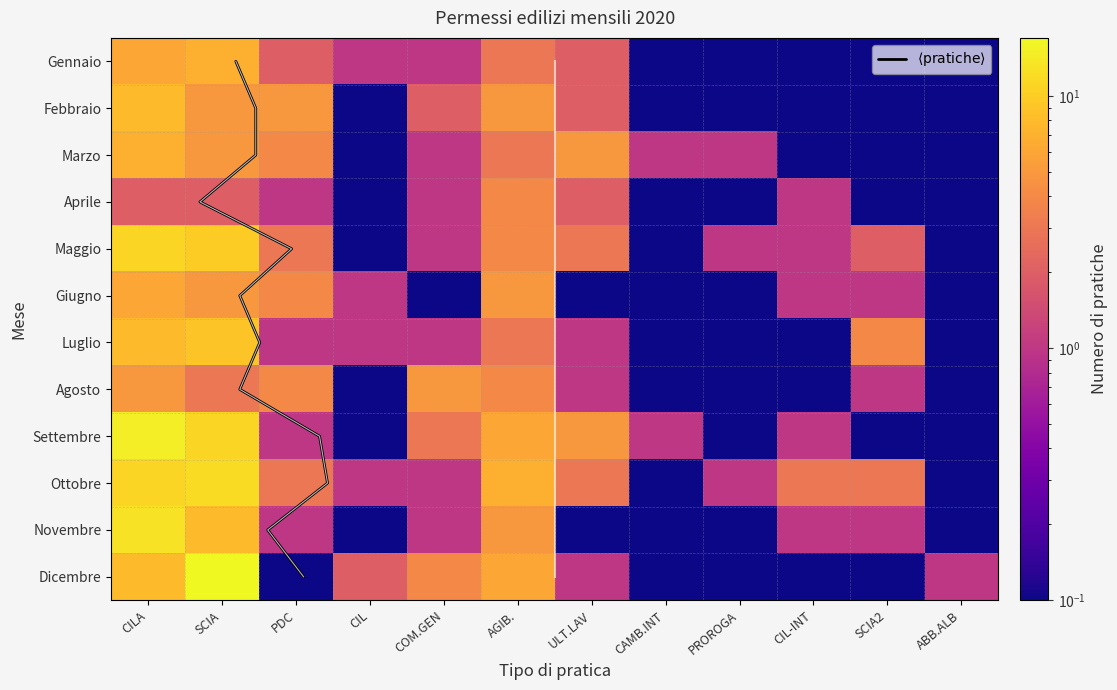

The value of Agosto at ABB.ALB is 0.1. True or false?

True